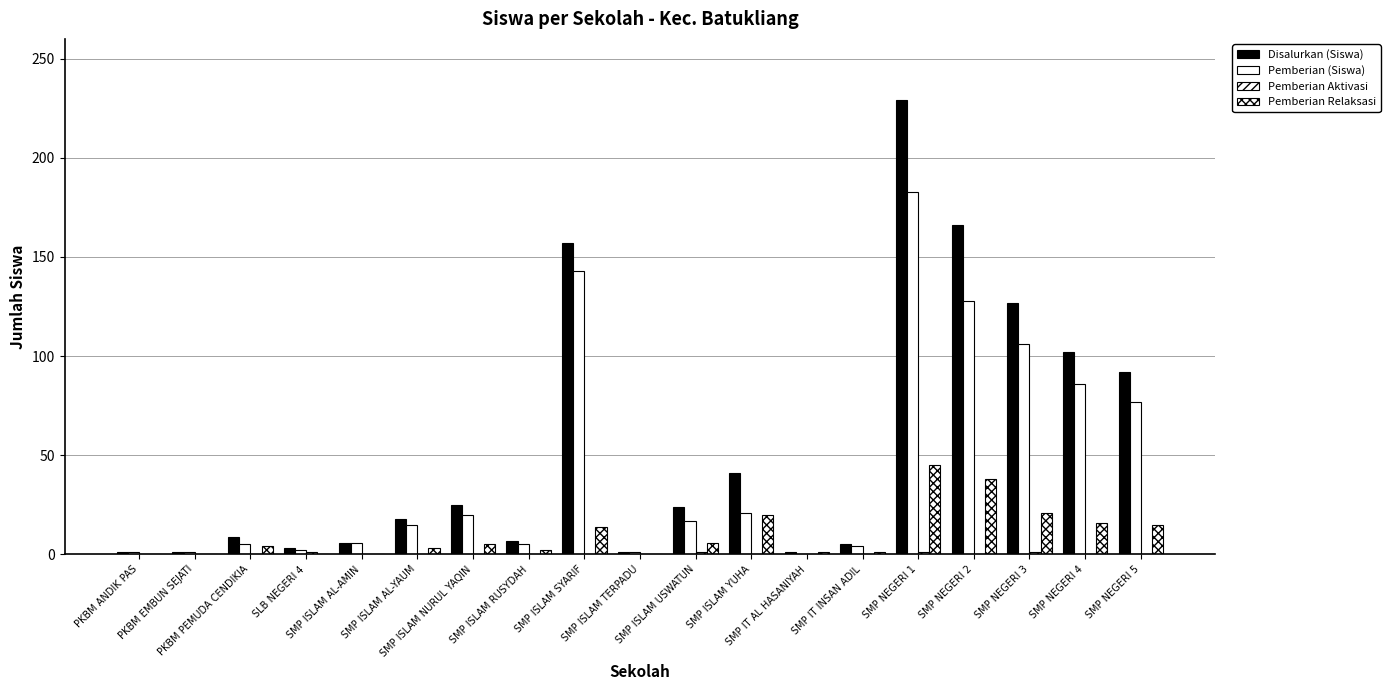

How many groups of bars are there?

19